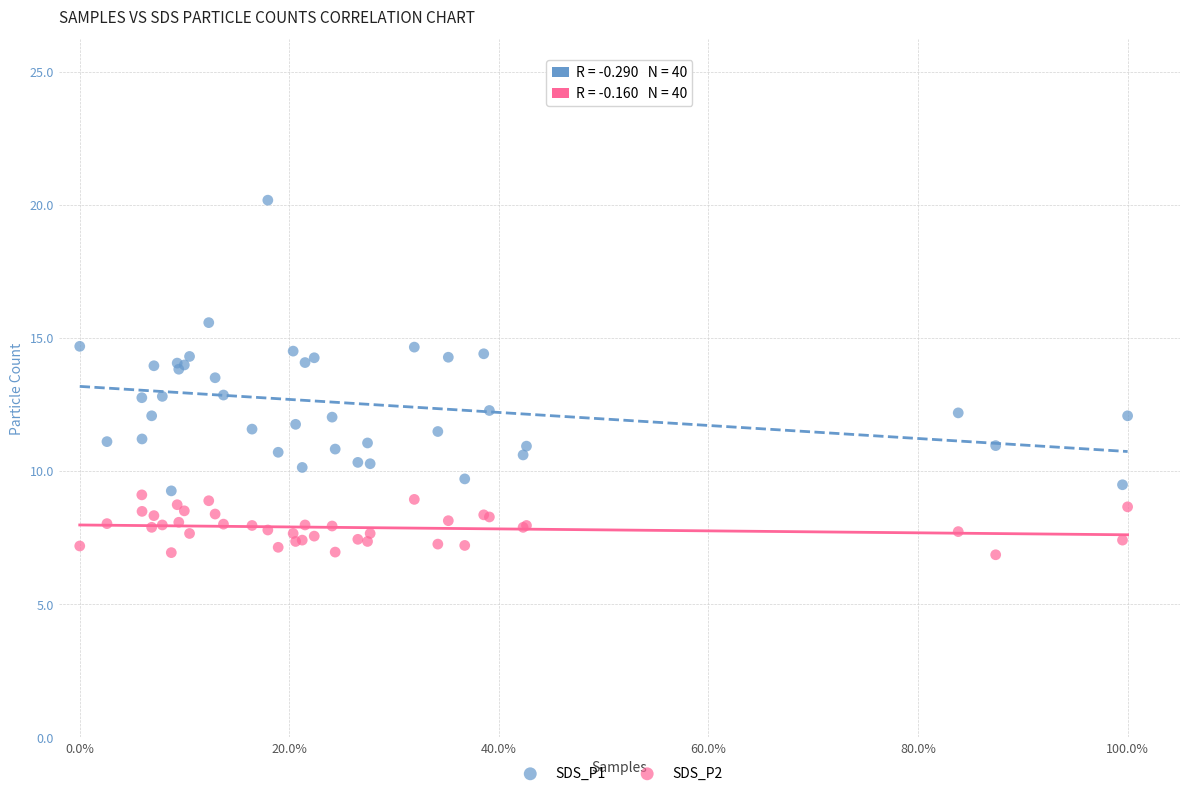

Which series has the widest spread of Y values?

SDS_P1